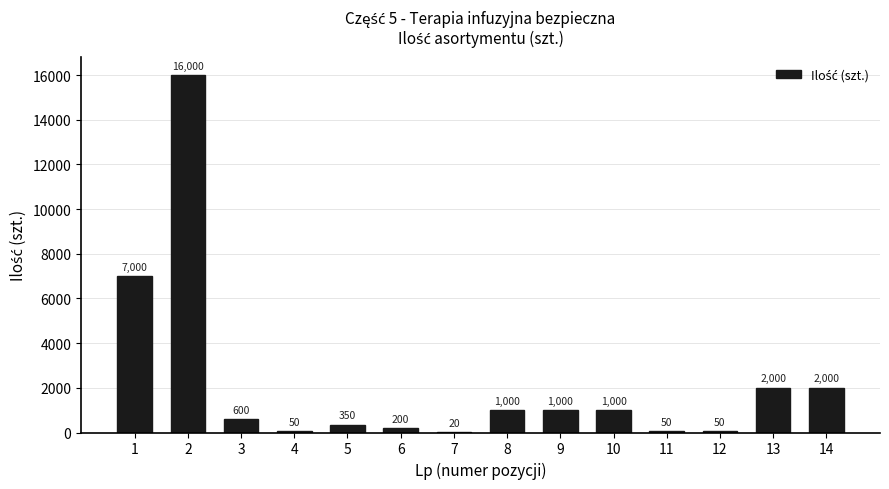

The value at 10 is 355. True or false?

False